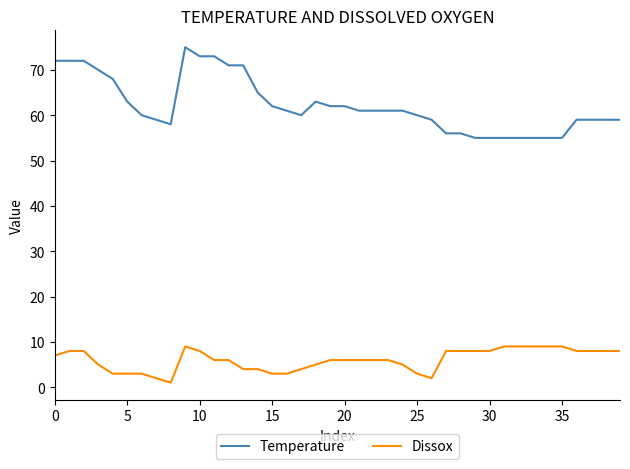

List the series in order of their peak value, highest first.

Temperature, Dissox